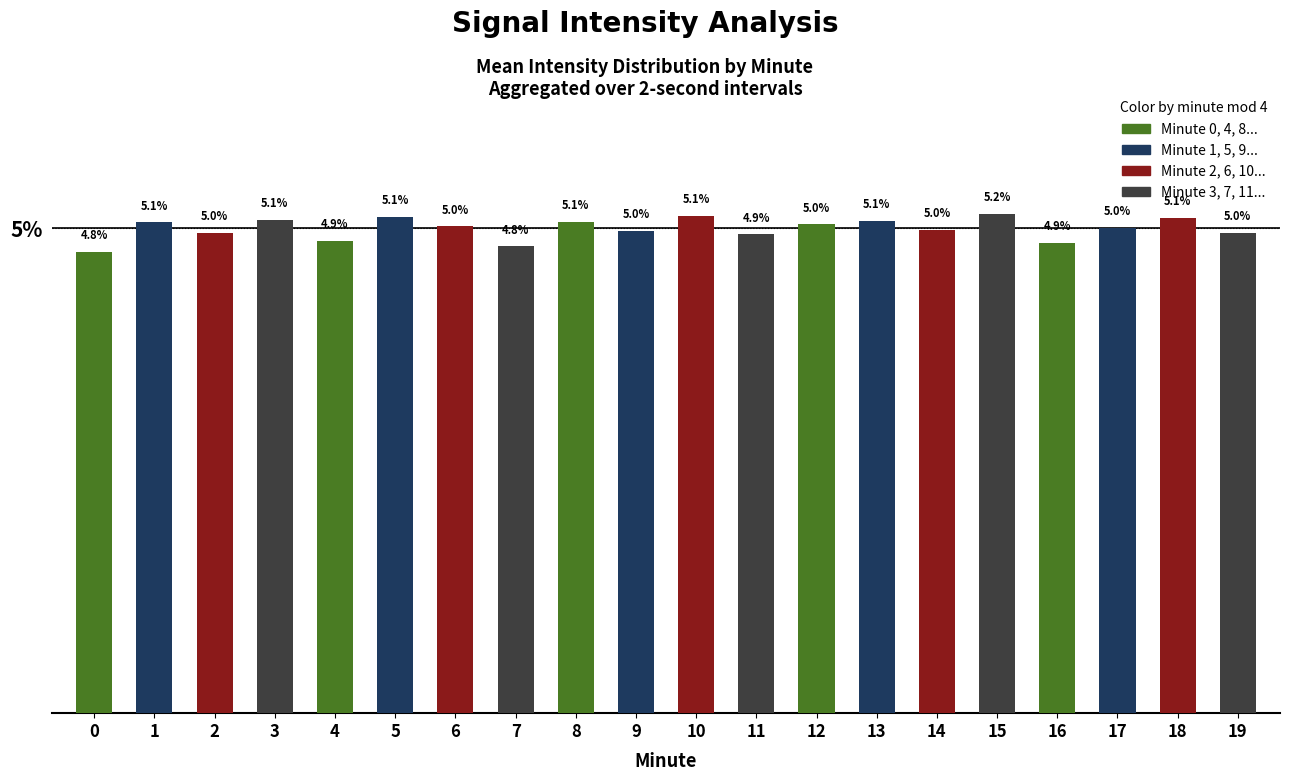

How many data points are less than 5?

9